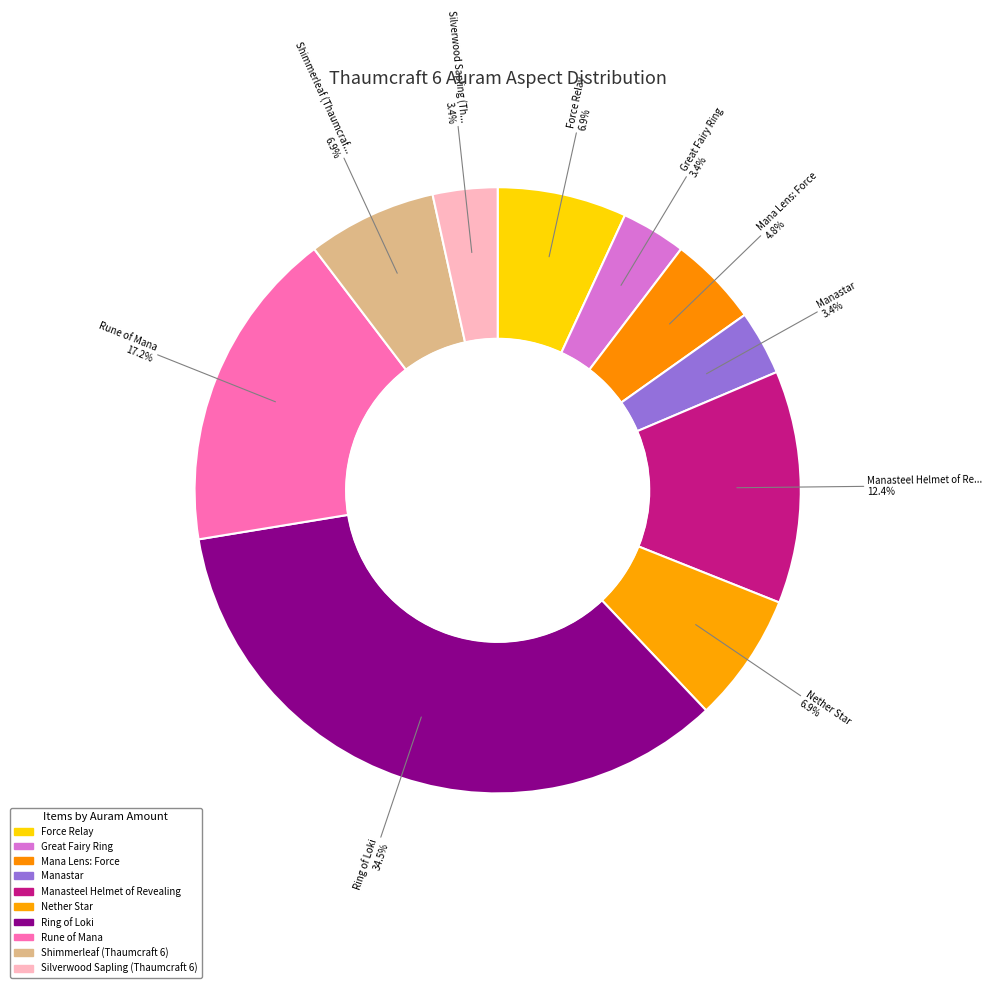

What is the largest slice in the pie chart?

Ring of Loki